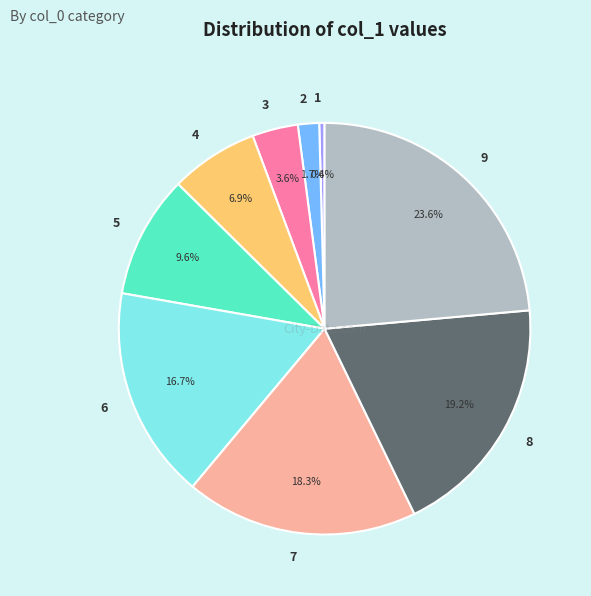

To the nearest percent, what percentage of the pie is 9?

24%